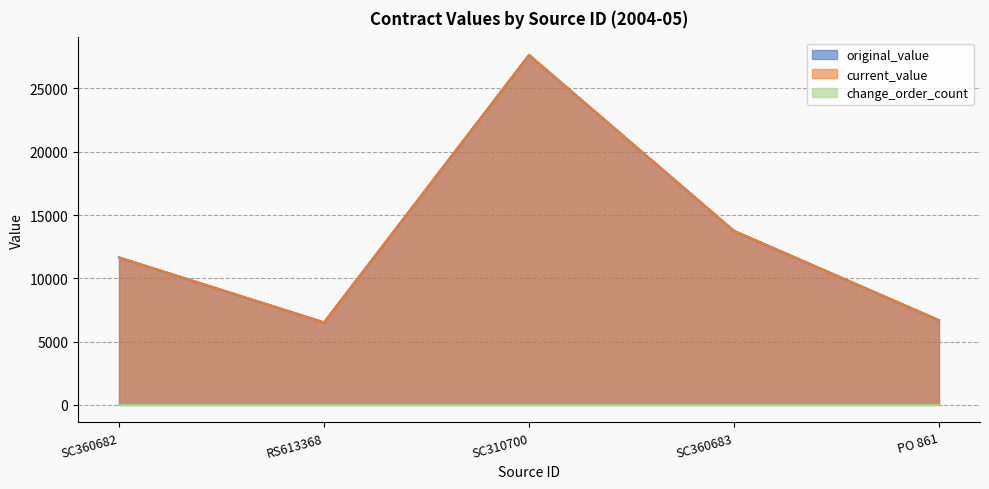

Which category has the highest value in the current_value series?

SC310700